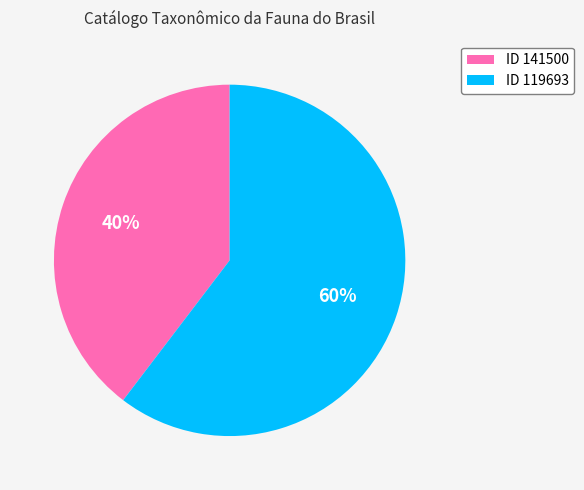

Do ID 141500 and ID 119693 together represent more than half of the pie?

Yes